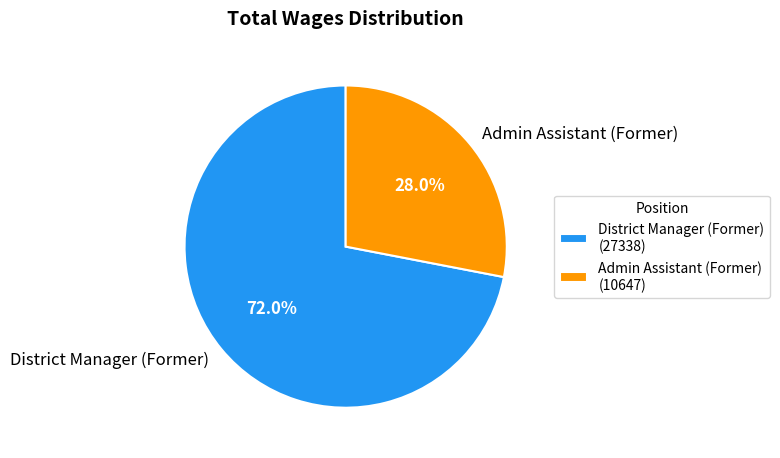

Rank the categories by value from highest to lowest.

District Manager (Former), Admin Assistant (Former)